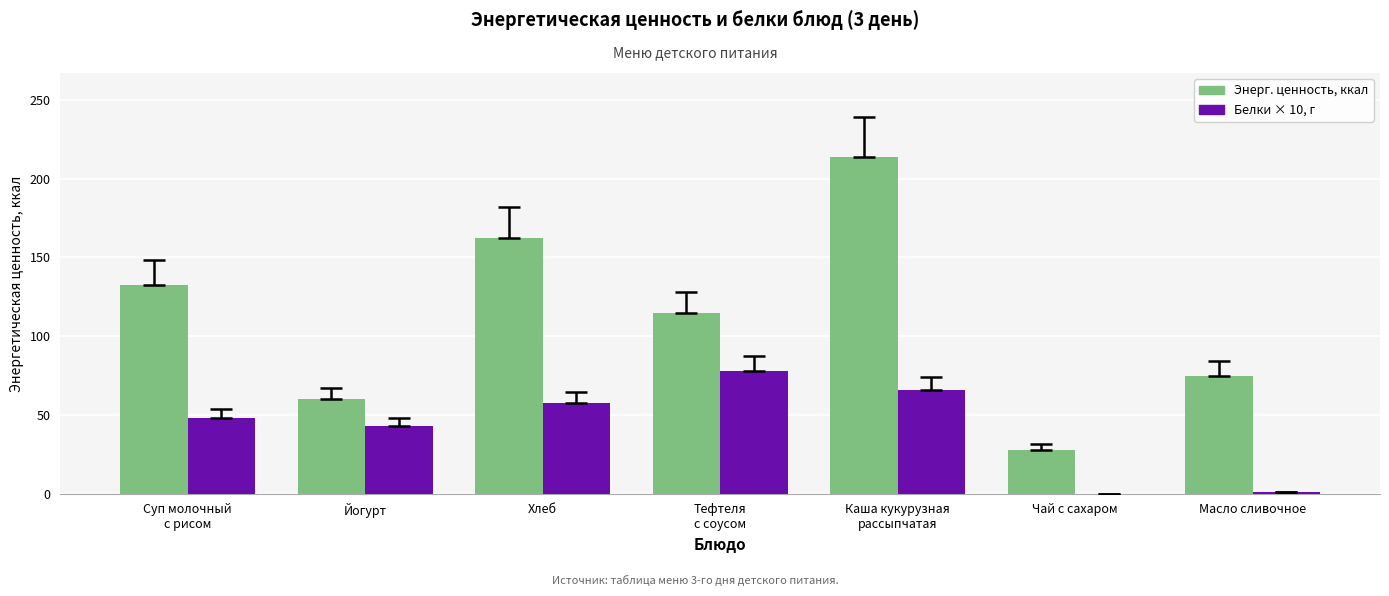

True or false: Белки × 10, г has a value of 57.6 at Хлеб.

True